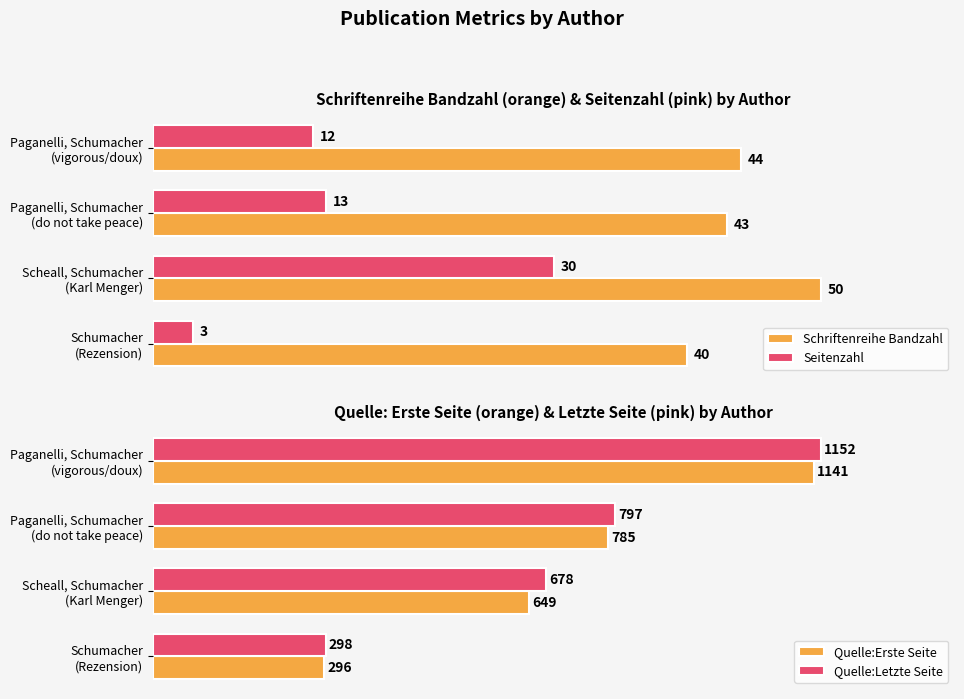

Which series has the largest total across all categories?

Quelle:Letzte Seite